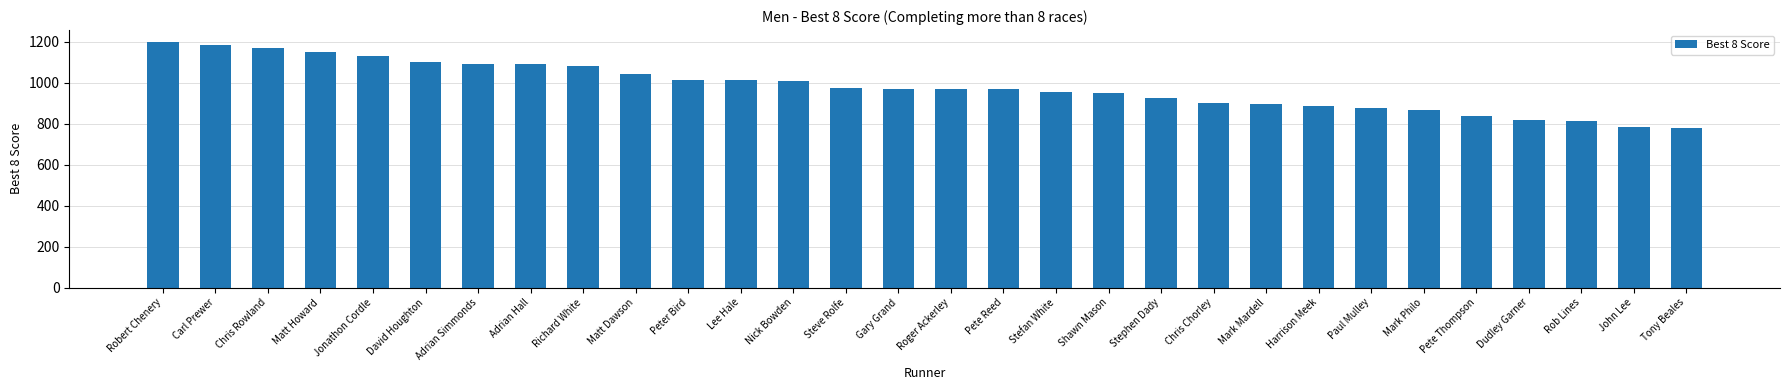

What is the smallest value displayed?

781